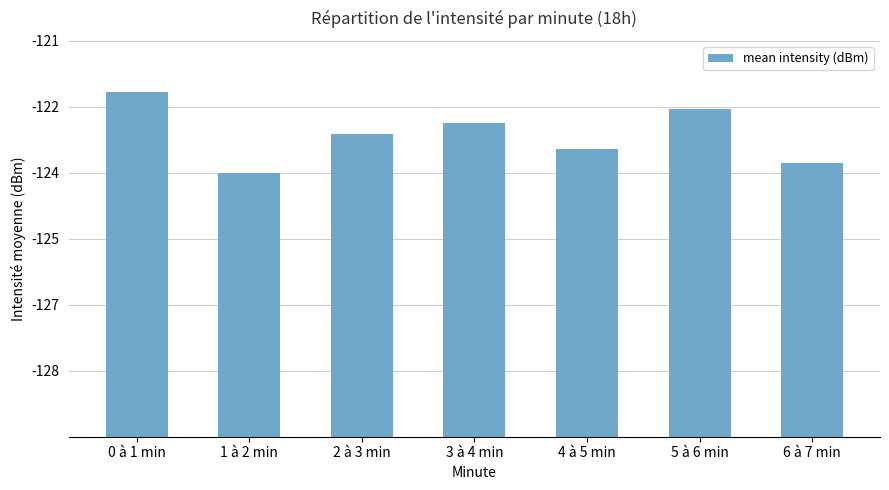

Reading left to right, transcribe all the data shown in this chart.

0 à 1 min=7.8	1 à 2 min=6.0	2 à 3 min=6.9	3 à 4 min=7.1	4 à 5 min=6.5	5 à 6 min=7.5	6 à 7 min=6.2